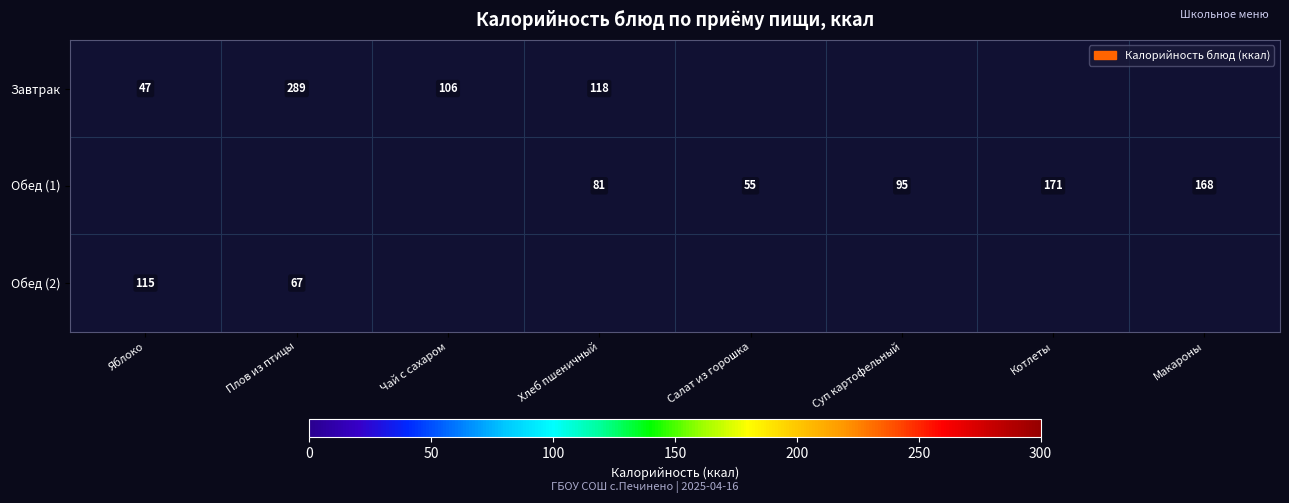

True or false: Обед (1) has a value of 54 at Хлеб пшеничный.

False